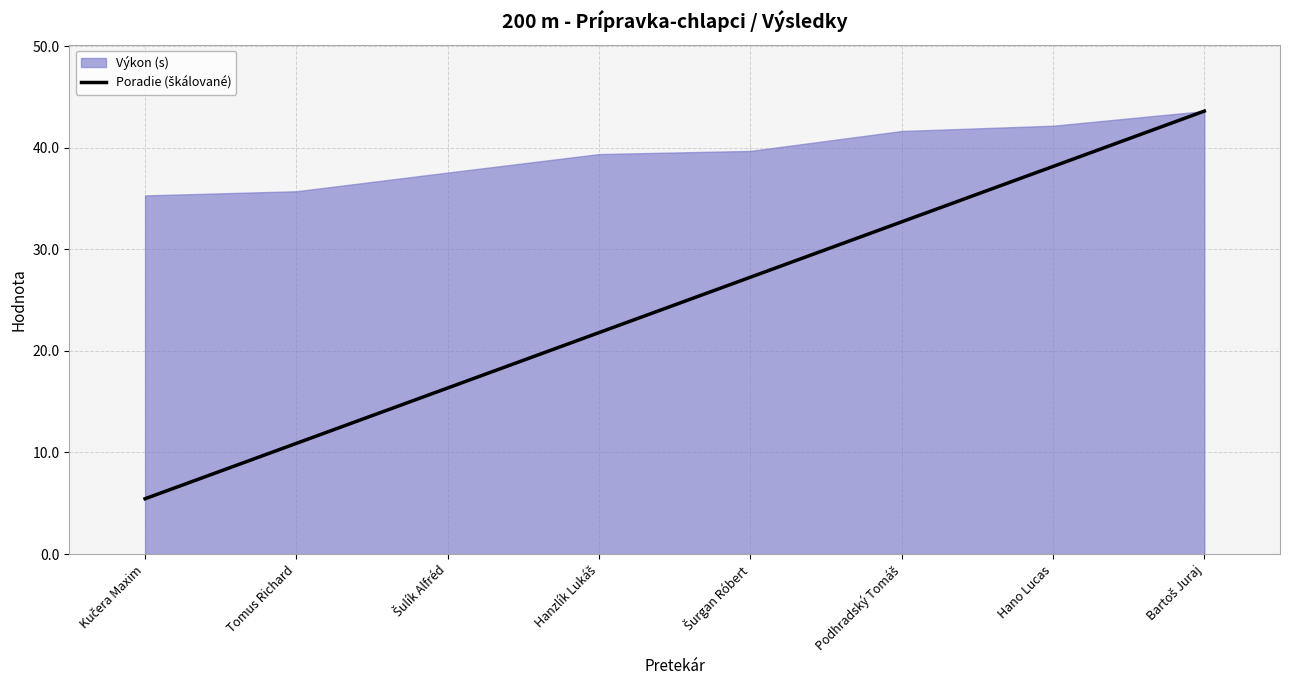

What is the difference between the maximum and minimum values?

38.1